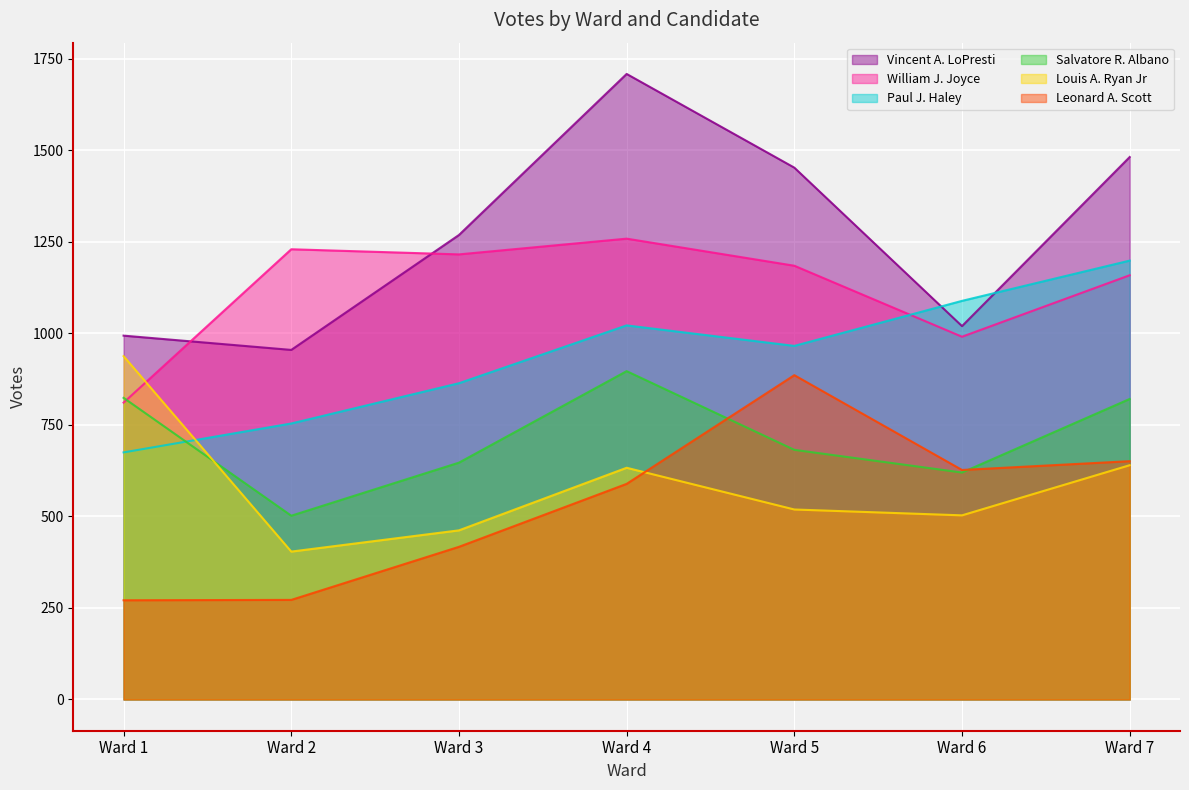

Count the number of categories in the chart.

7